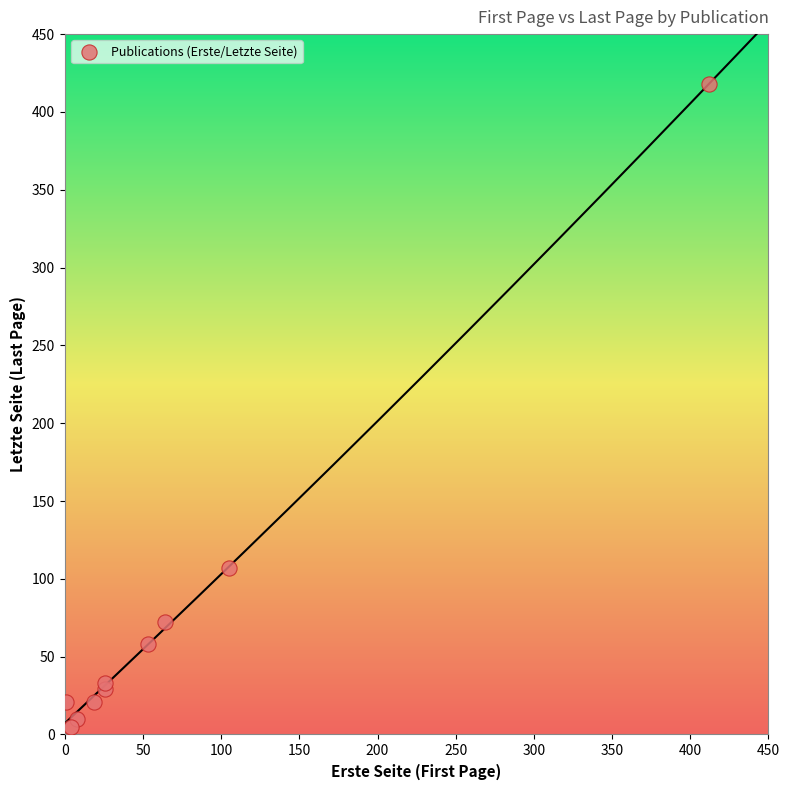

What Y value in the scatter plot is closest to 211?

107